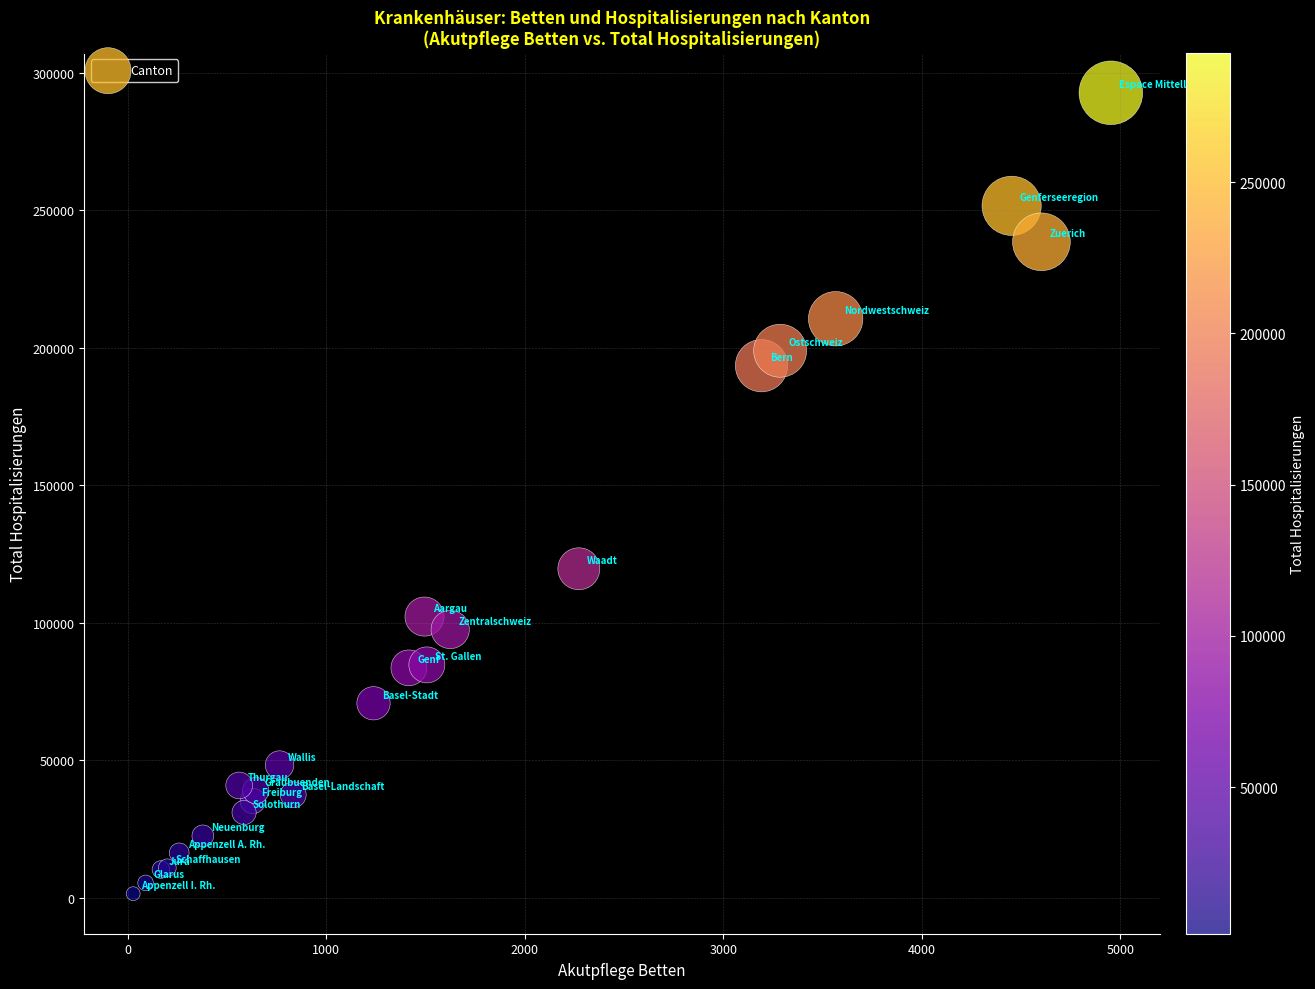

What Y value in the scatter plot is closest to 147161?

119700